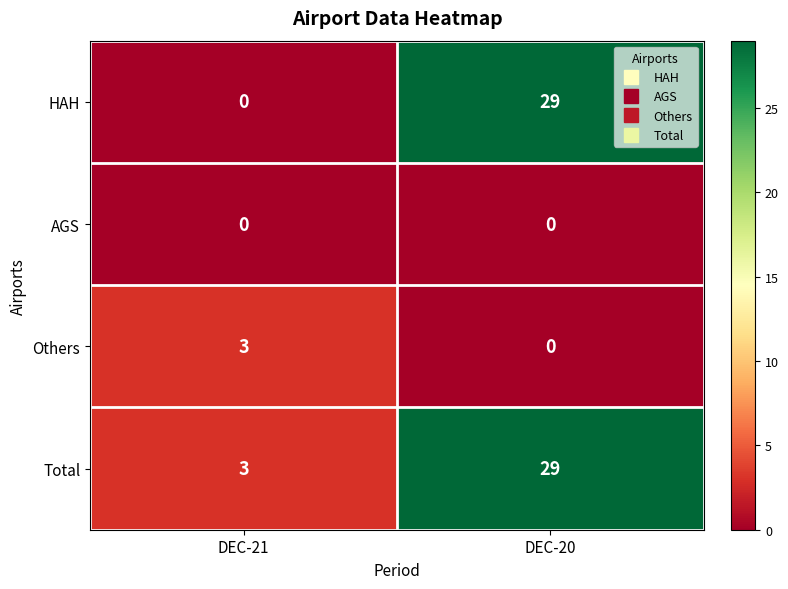

Reading left to right, what are all the values shown in this chart?

HAH: 0	29
AGS: 0	0
Others: 3	0
Total: 3	29